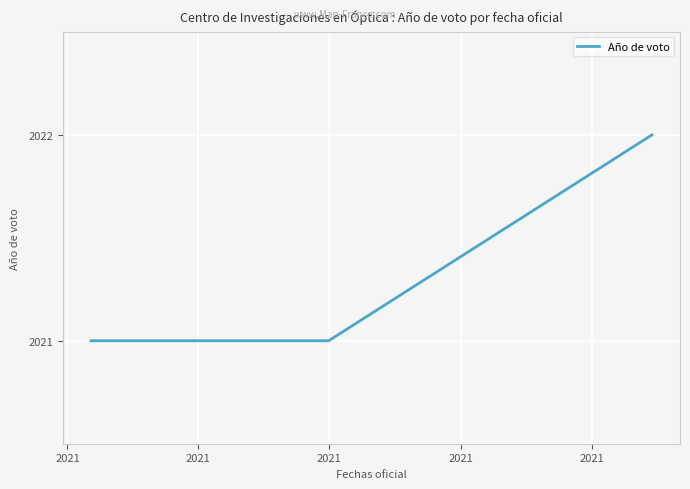

How many lines are shown in the chart?

1